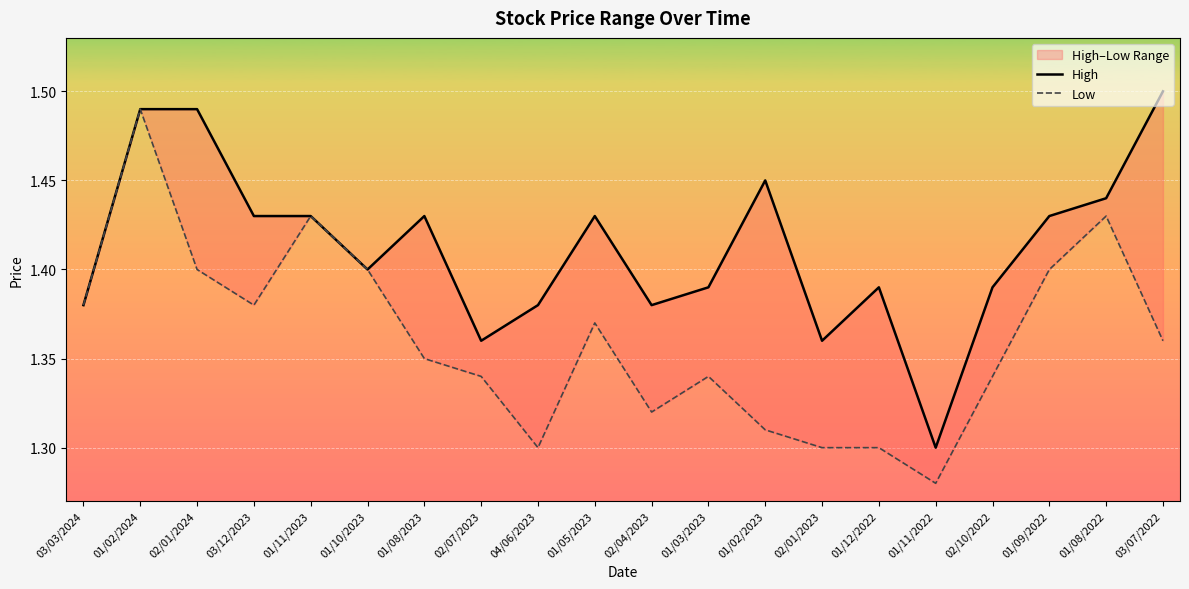

Is the value of High at 03/07/2022 greater than the value of Low at 01/02/2024?

Yes